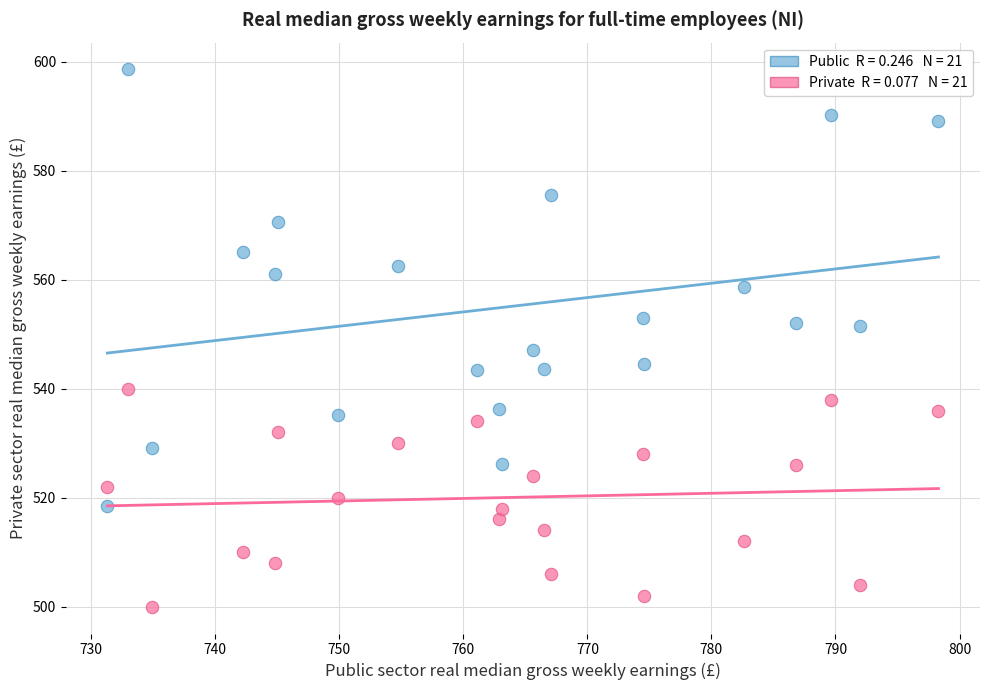

Across all data points, what is the range of X values (max minus min)?

67.0